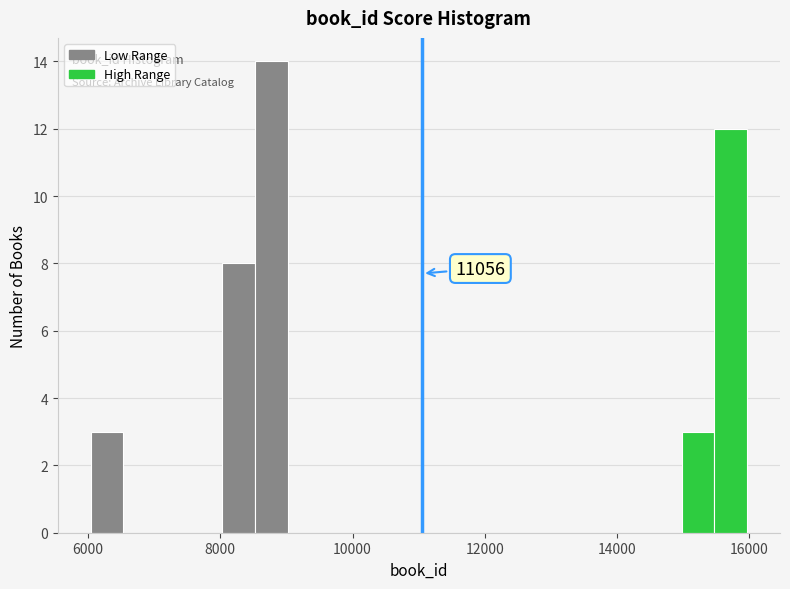

Read against the x-axis, roughly where is the centre of the tallest bar?

8800